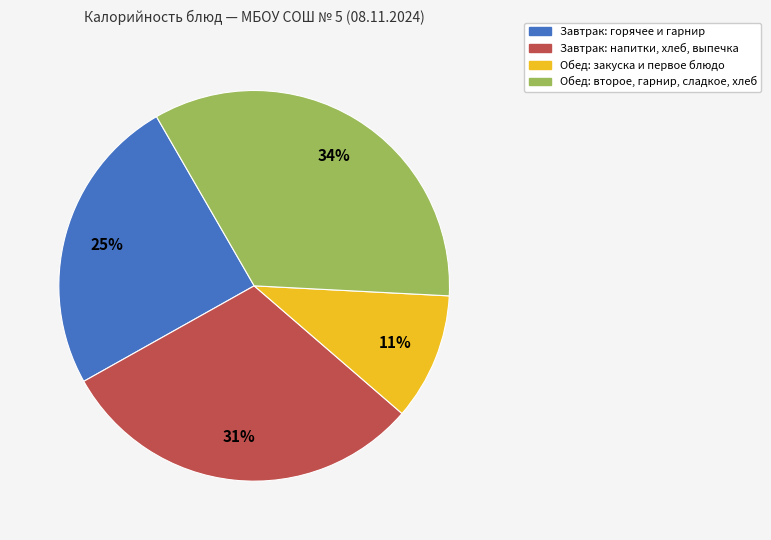

Is there any slice that represents more than half of the pie?

No